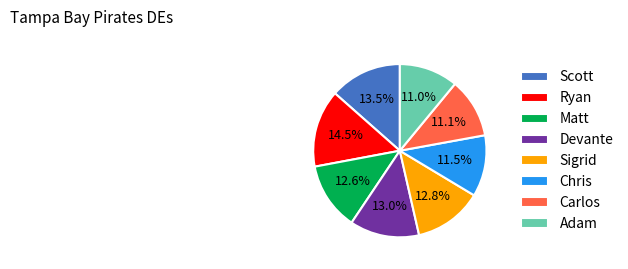

Which category has the biggest portion of the pie?

Ryan